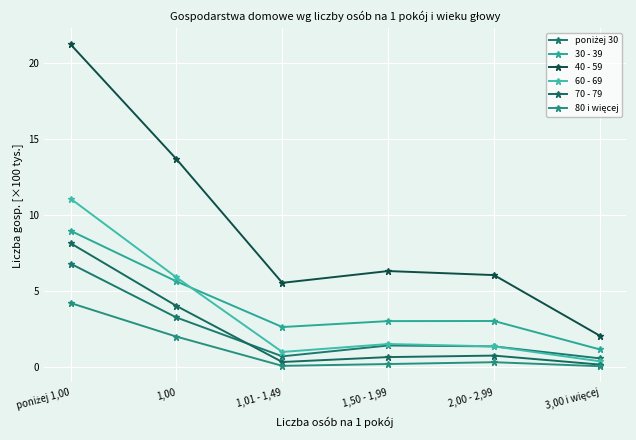

Count the number of data series in this chart.

6